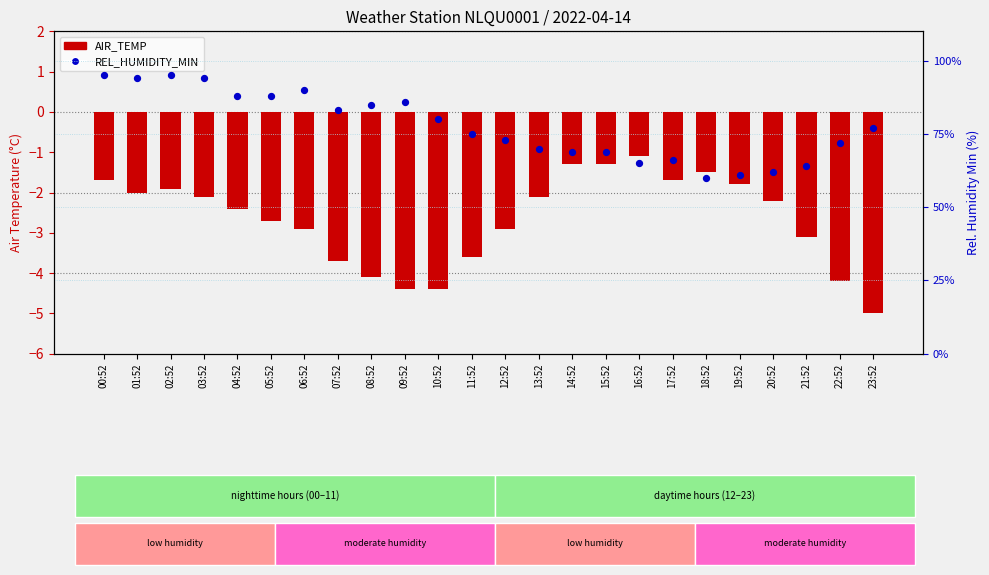

Which series contains the lowest Y value?

AIR_TEMP